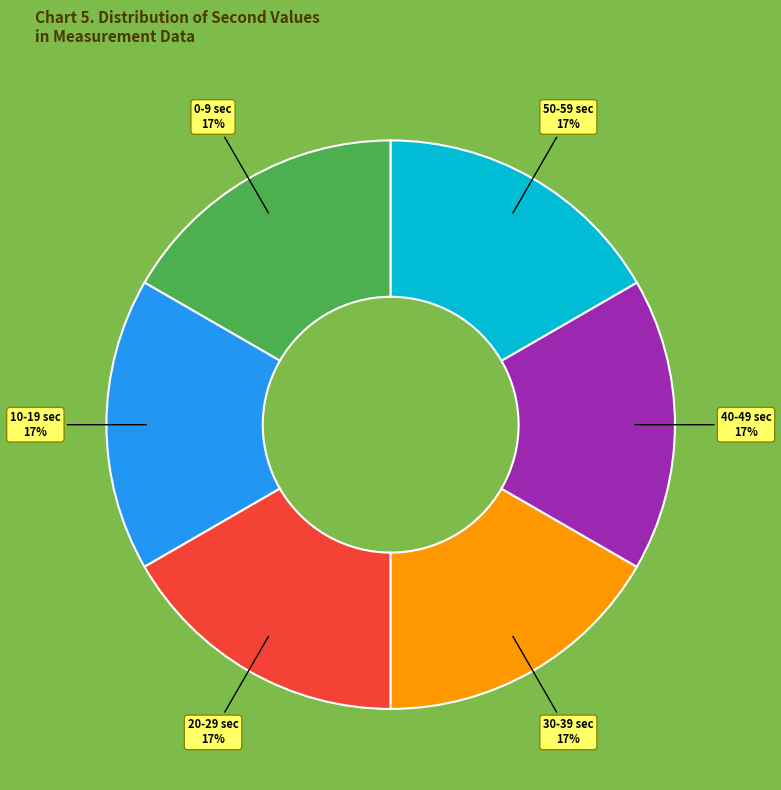

To the nearest percent, what portion does 30-39 sec represent?

17%